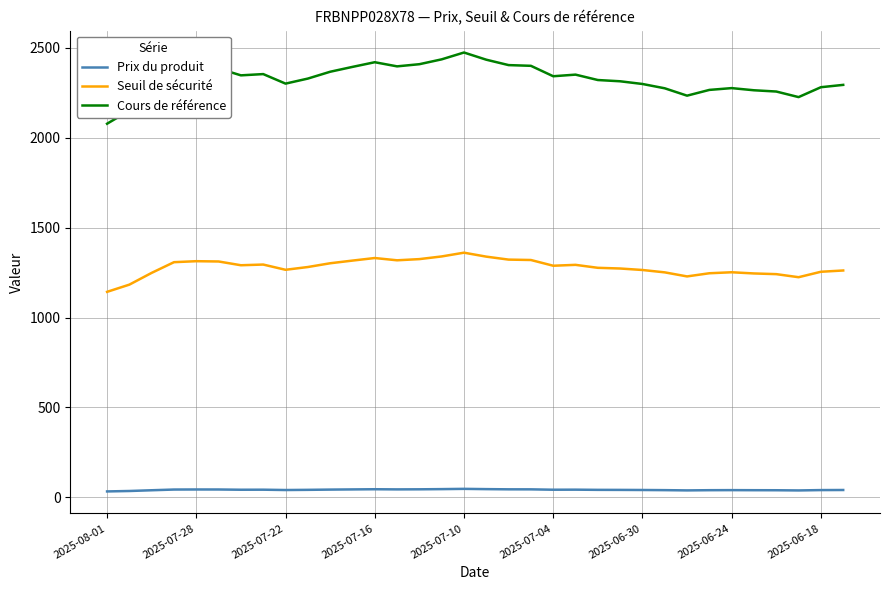

True or false: Seuil de sécurité and Prix du produit intersect in this chart.

False